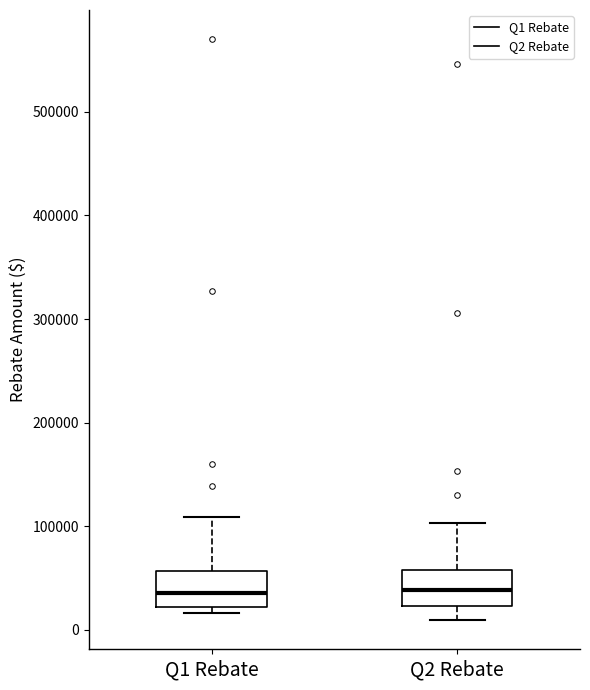

Where is the upper edge of the box for Q1 Rebate on the y-axis? The values are not printed on the chart, so give them approximately, as read against the axis.

60000